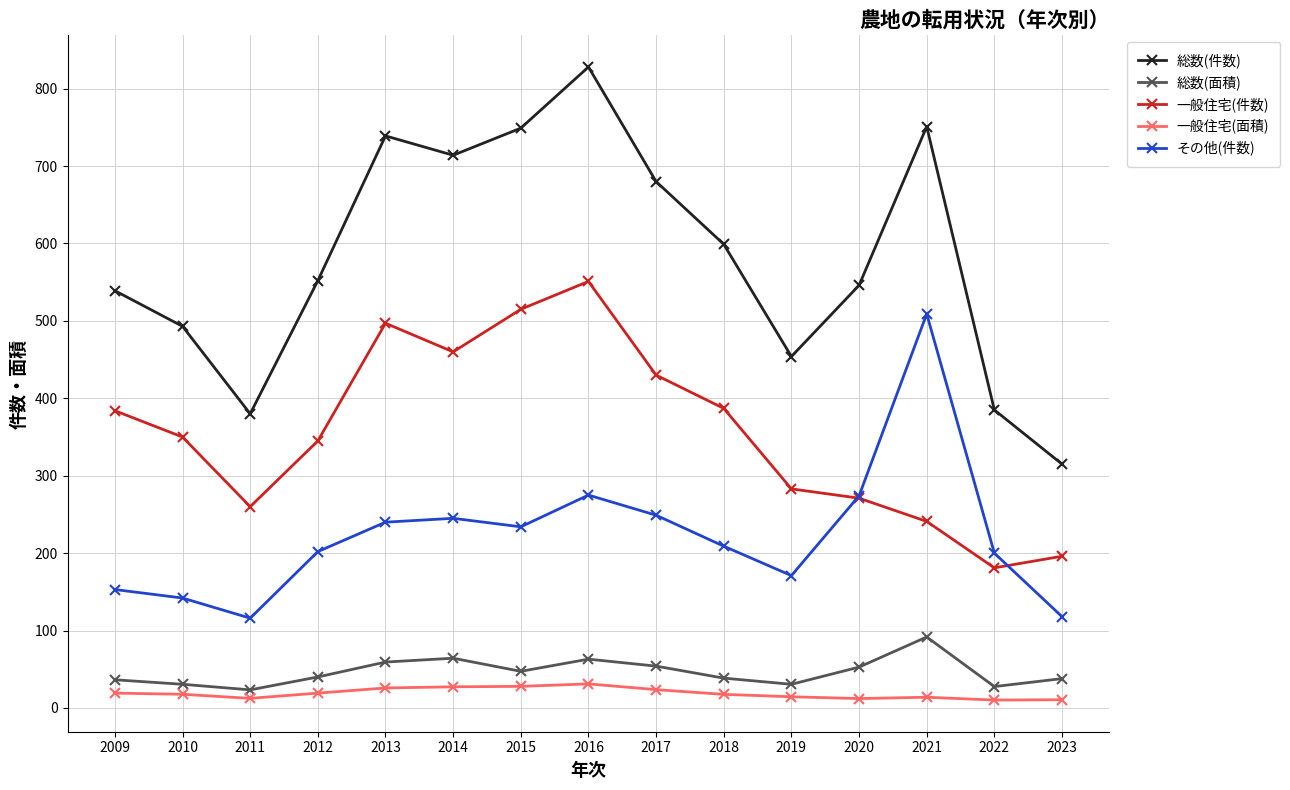

True or false: 一般住宅(件数) has a value of 195.8 at 2014.

False